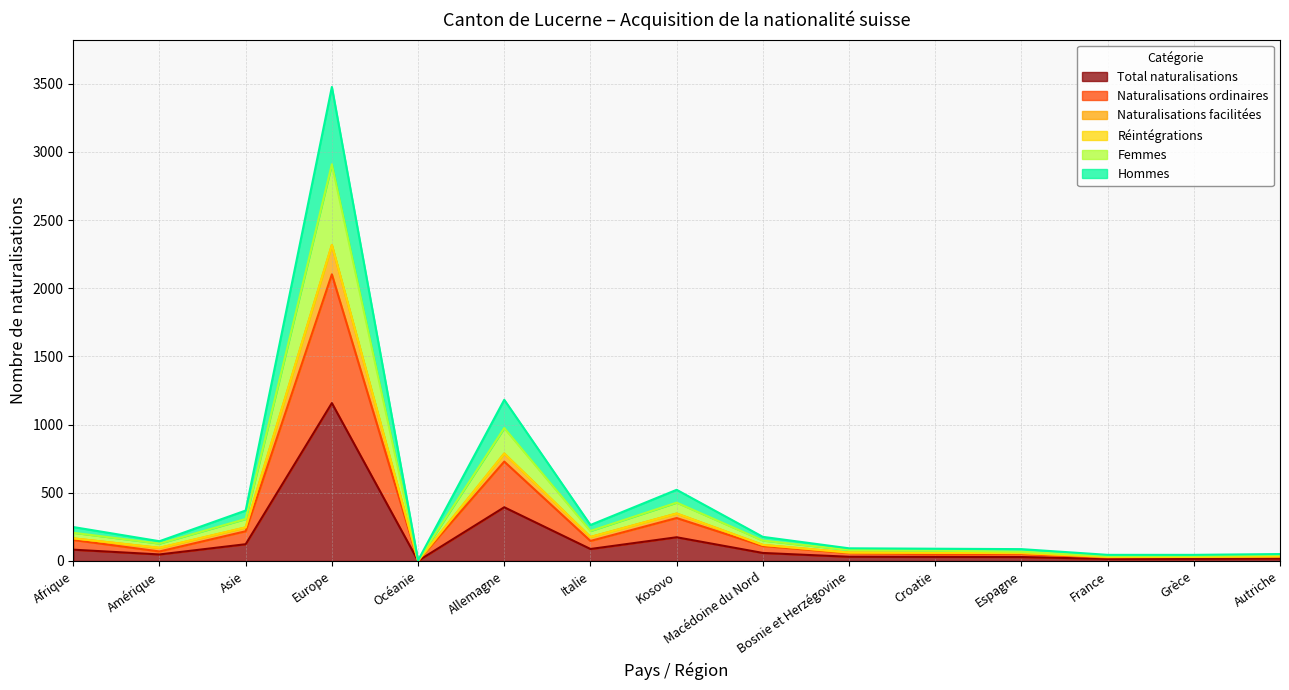

What is the label of the 11th point from the left?

Croatie